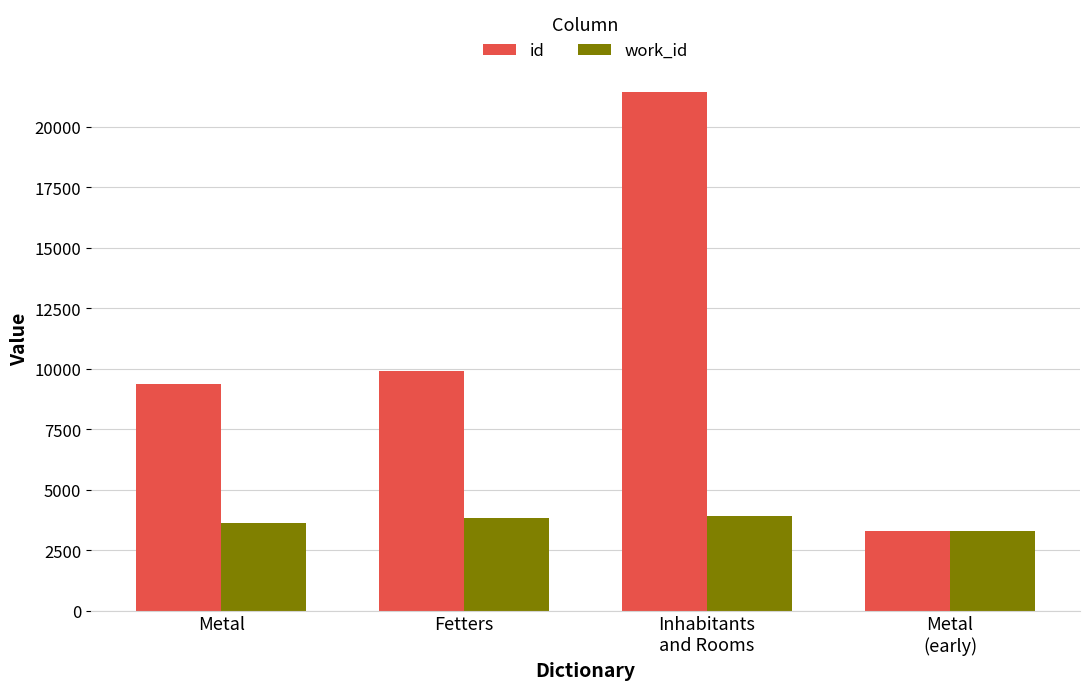

What is the difference between the work_id values at Fetters and Metal?

242